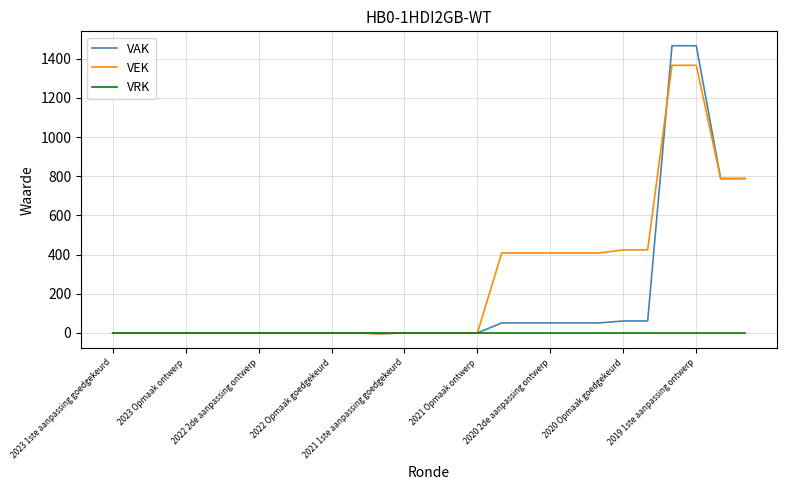

What is the maximum value for VAK?

1466